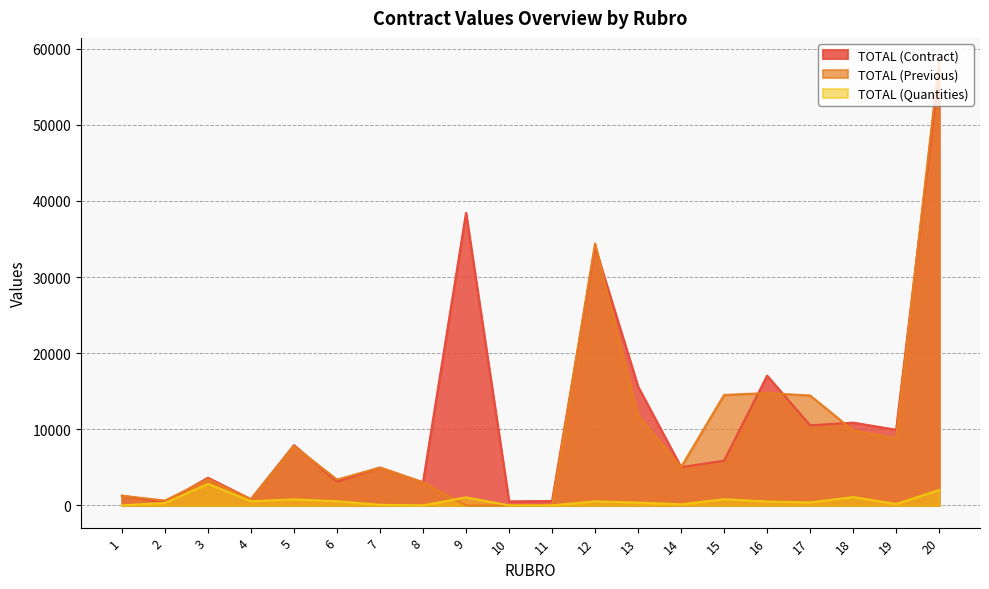

Which series ends up on top after the final intersection of TOTAL (Contract) and TOTAL (Previous)?

TOTAL (Previous)